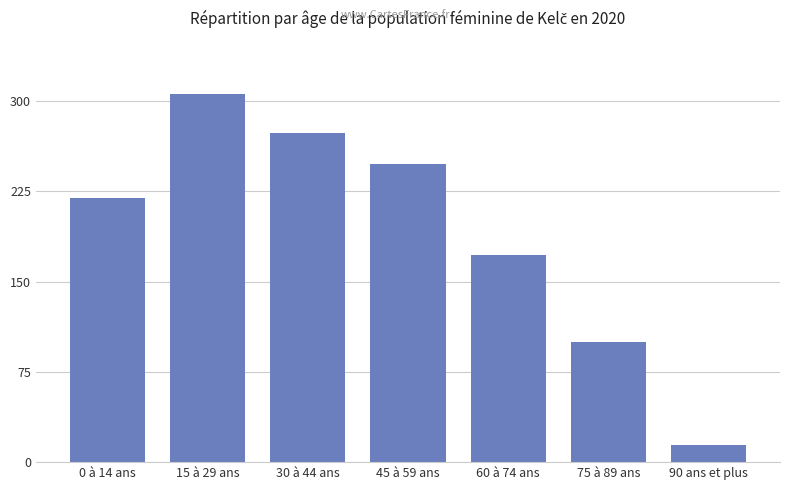

What is the sum of all values?

1332